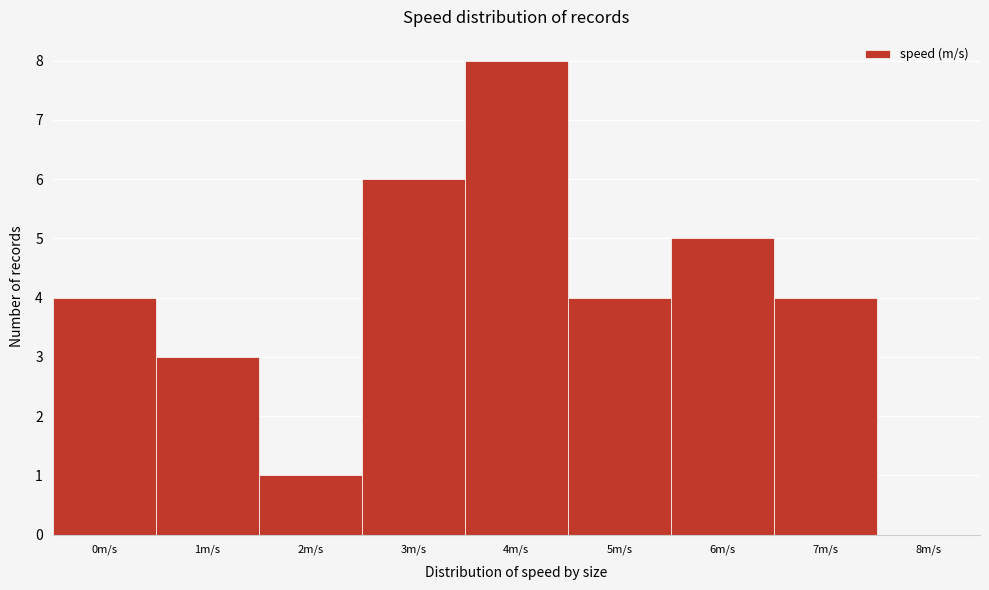

Reading right to left, what are all the values shown in this chart?

8m/s=0	7m/s=4	6m/s=5	5m/s=4	4m/s=8	3m/s=6	2m/s=1	1m/s=3	0m/s=4